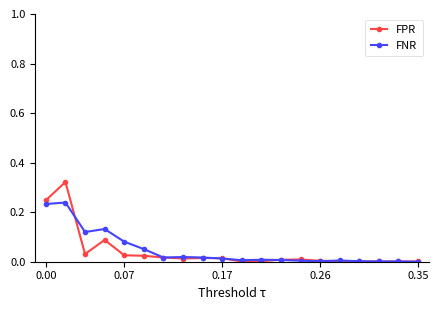

Which series has the widest spread of values?

FPR